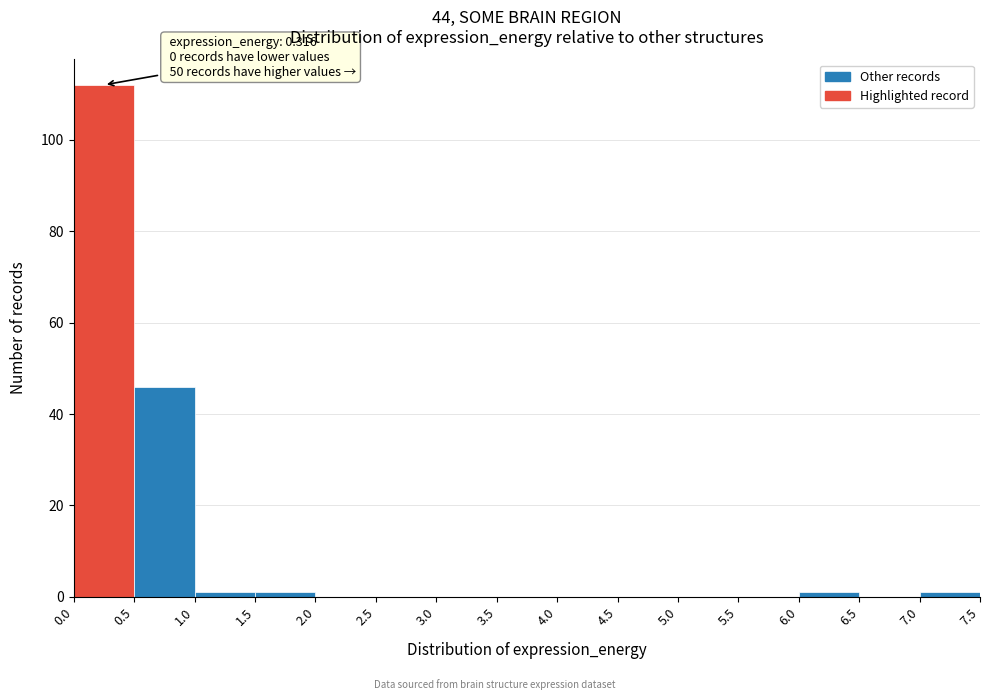

Over which range of the x-axis is the bar tallest?

0.0 to 0.5